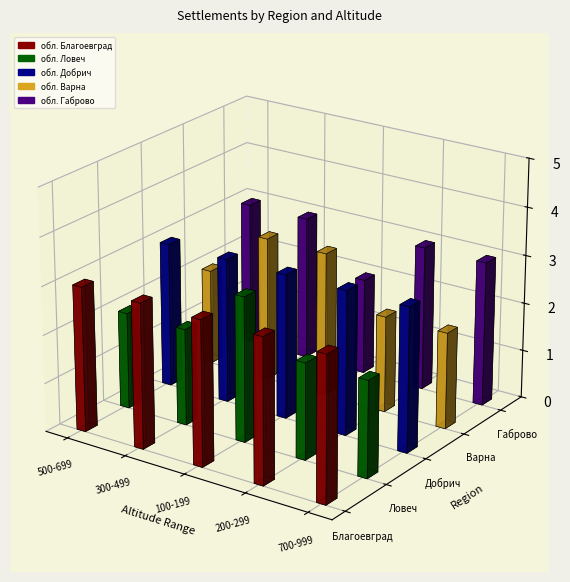

What is the total value across all series at 700-999?

13